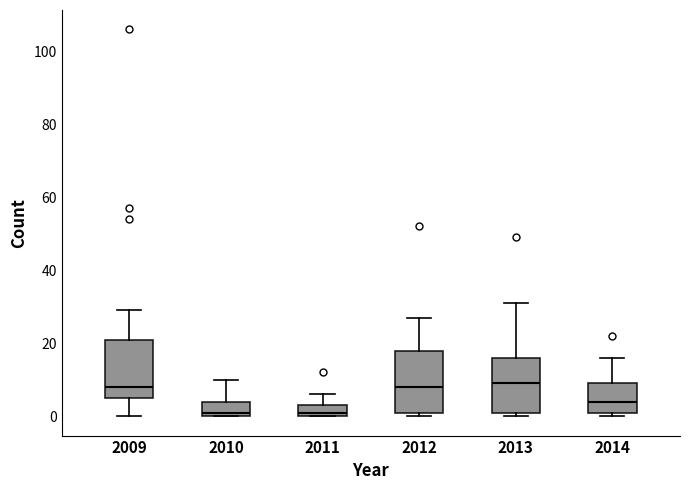

Reading left to right, read every box against the y-axis: the position of its median line, the range the box covers, and the ends of its whiskers. The values are not printed on the chart, so give them approximately, as read against the axis.

2009: median 8, box 6 to 22, whiskers 0 to 30
2010: median 2, box 0 to 4, whiskers 0 to 10
2011: median 2, box 0 to 4, whiskers 0 to 6
2012: median 8, box 2 to 18, whiskers 0 to 28
2013: median 10, box 2 to 16, whiskers 0 to 32
2014: median 4, box 2 to 10, whiskers 0 to 16